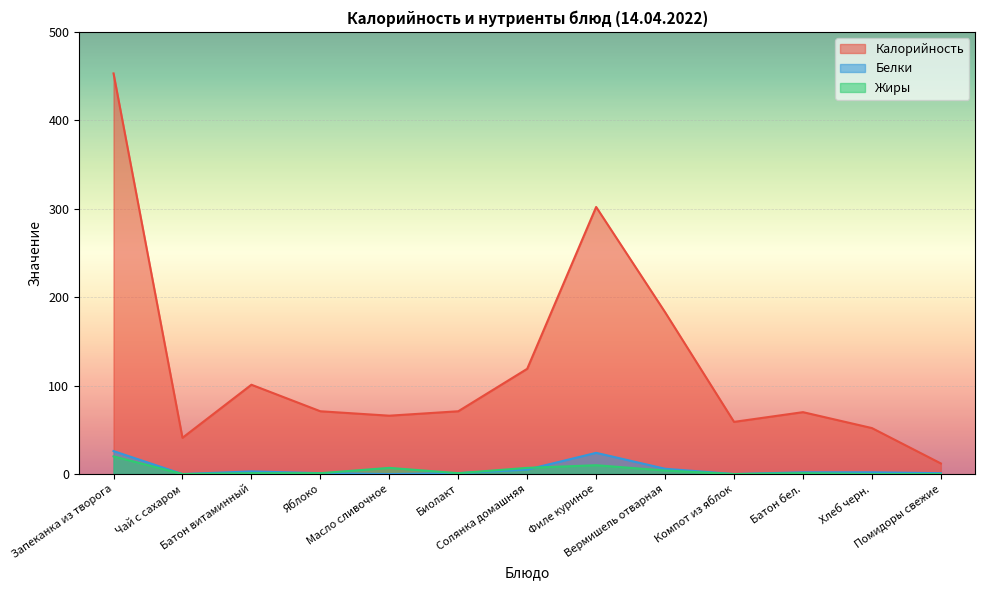

What is the difference between the maximum and minimum values in the Белки series?

26